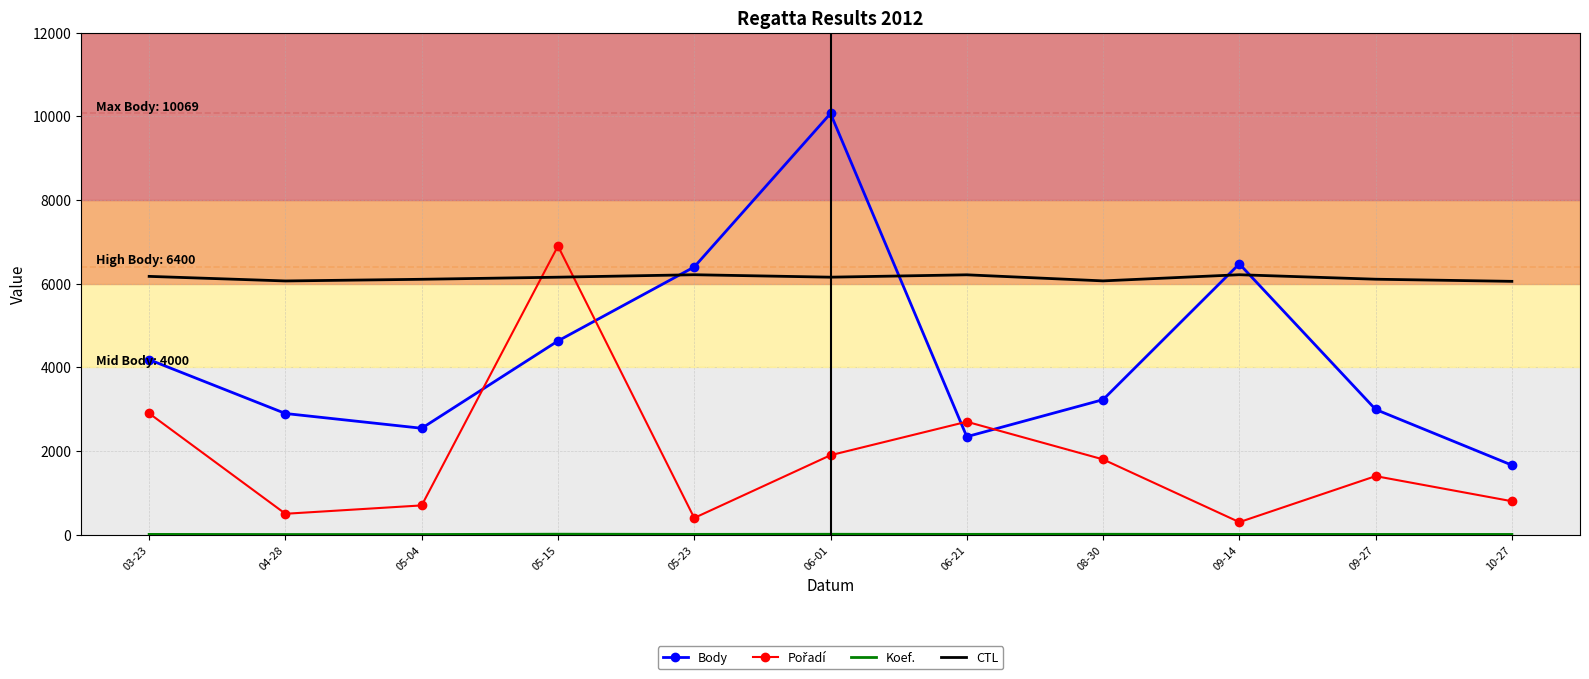

What is the total value across all series at 10-27?

8525.0